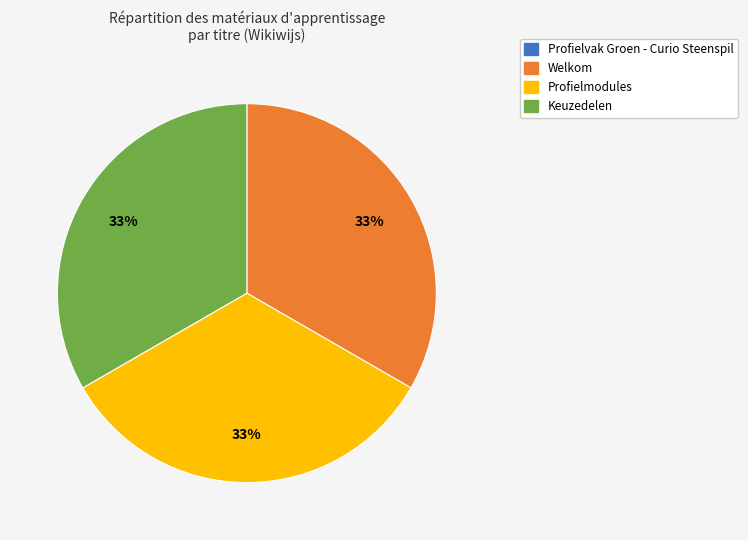

What percentage is the Profielmodules slice, to the nearest percent?

33%